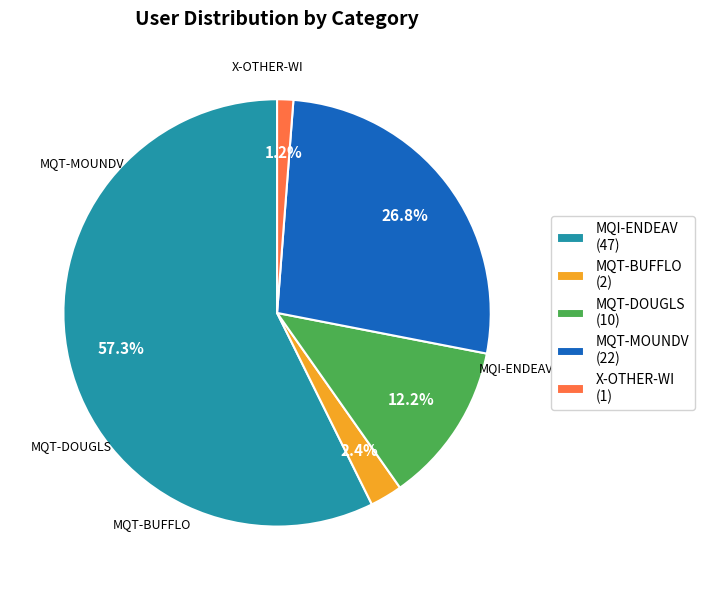

Does MQI-ENDEAV represent more than half of the total?

Yes